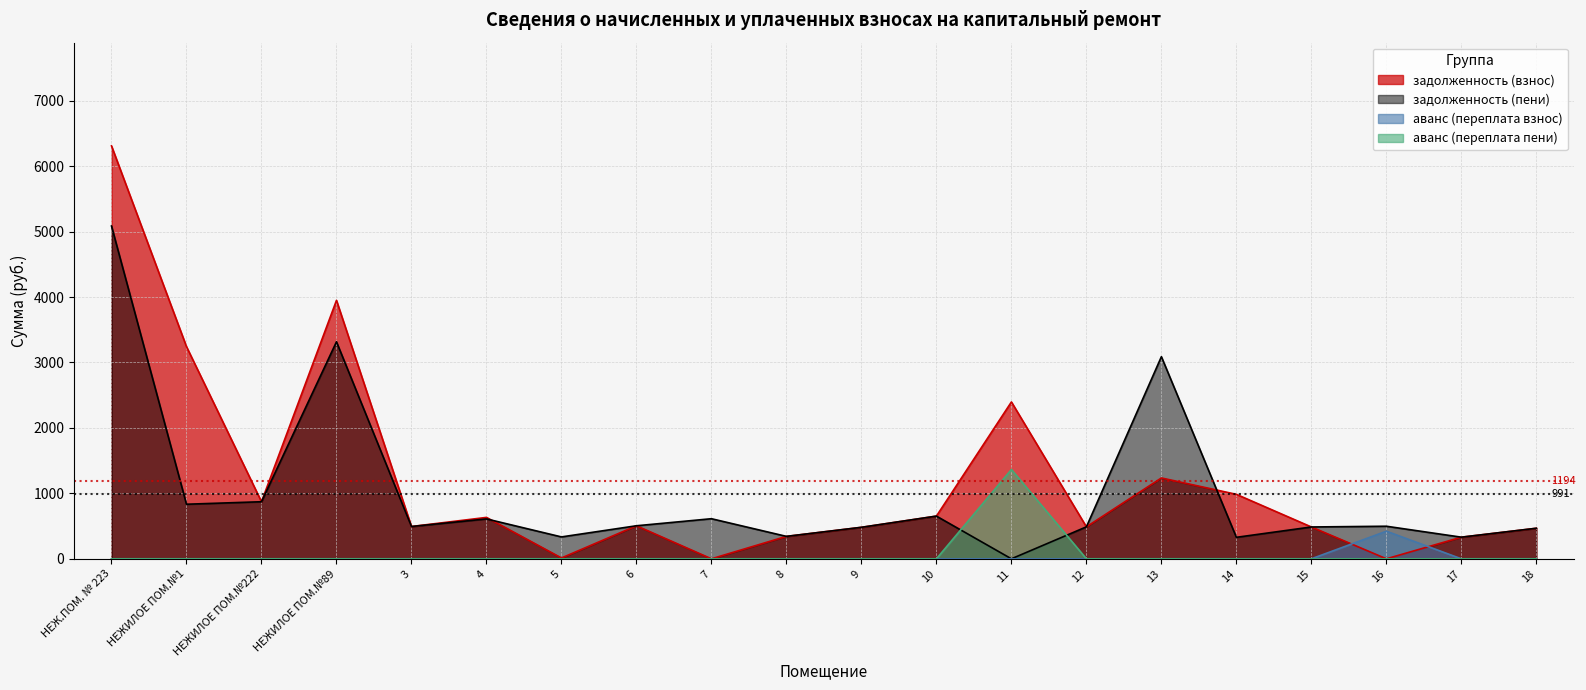

What is the average value of the задолженность (взнос) series?

1194.0